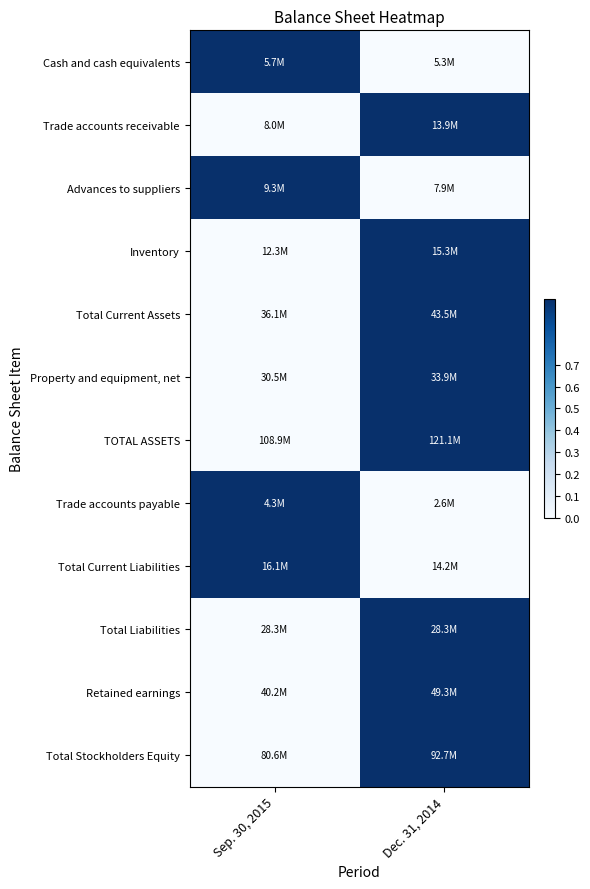

Reading right to left, transcribe all the data shown in this chart.

Cash and cash equivalents: Dec. 31, 2014=0.0	Sep. 30, 2015=1.0
Trade accounts receivable: Dec. 31, 2014=1.0	Sep. 30, 2015=0.0
Advances to suppliers: Dec. 31, 2014=0.0	Sep. 30, 2015=1.0
Inventory: Dec. 31, 2014=1.0	Sep. 30, 2015=0.0
Total Current Assets: Dec. 31, 2014=1.0	Sep. 30, 2015=0.0
Property and equipment, net: Dec. 31, 2014=1.0	Sep. 30, 2015=0.0
TOTAL ASSETS: Dec. 31, 2014=1.0	Sep. 30, 2015=0.0
Trade accounts payable: Dec. 31, 2014=0.0	Sep. 30, 2015=1.0
Total Current Liabilities: Dec. 31, 2014=0.0	Sep. 30, 2015=1.0
Total Liabilities: Dec. 31, 2014=1.0	Sep. 30, 2015=0.0
Retained earnings: Dec. 31, 2014=1.0	Sep. 30, 2015=0.0
Total Stockholders Equity: Dec. 31, 2014=1.0	Sep. 30, 2015=0.0